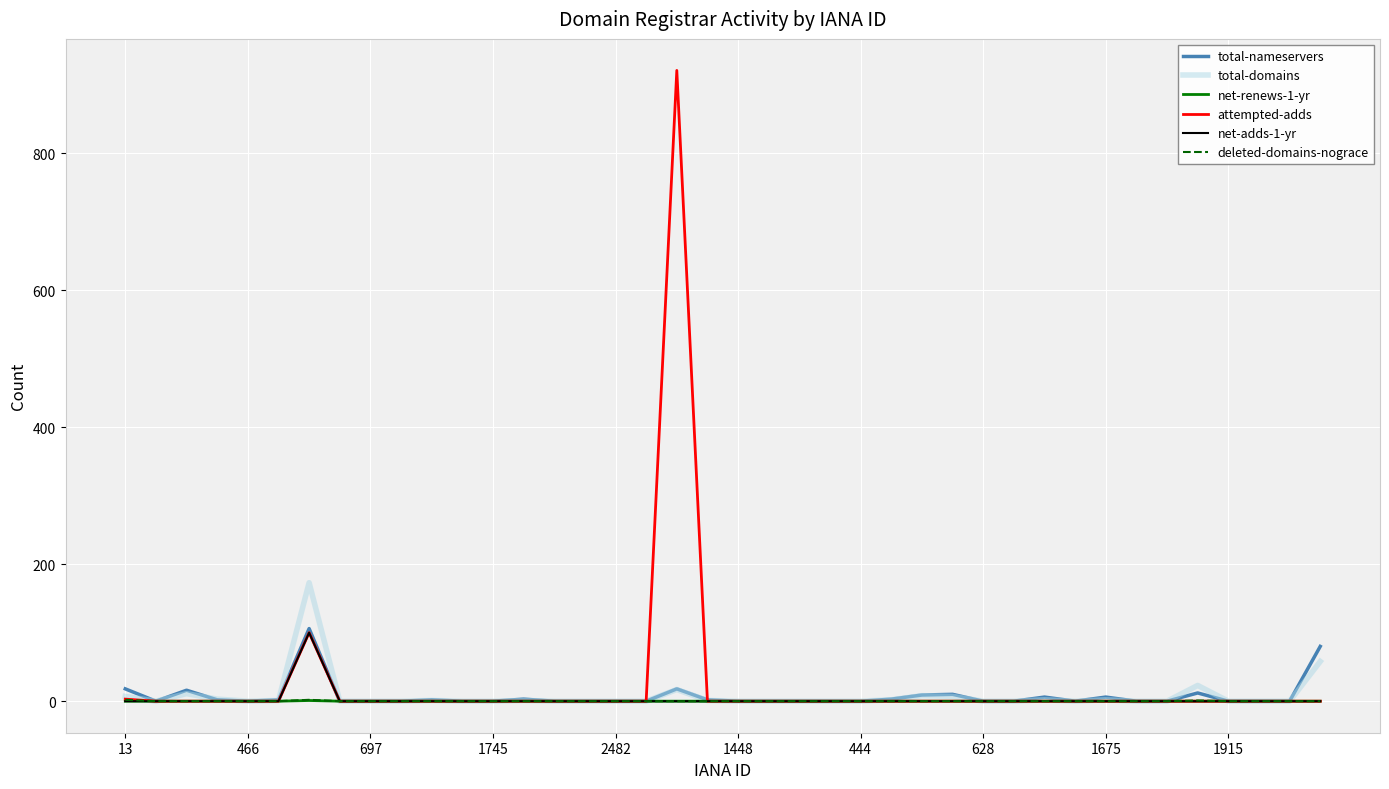

Which series has the widest spread of values?

attempted-adds